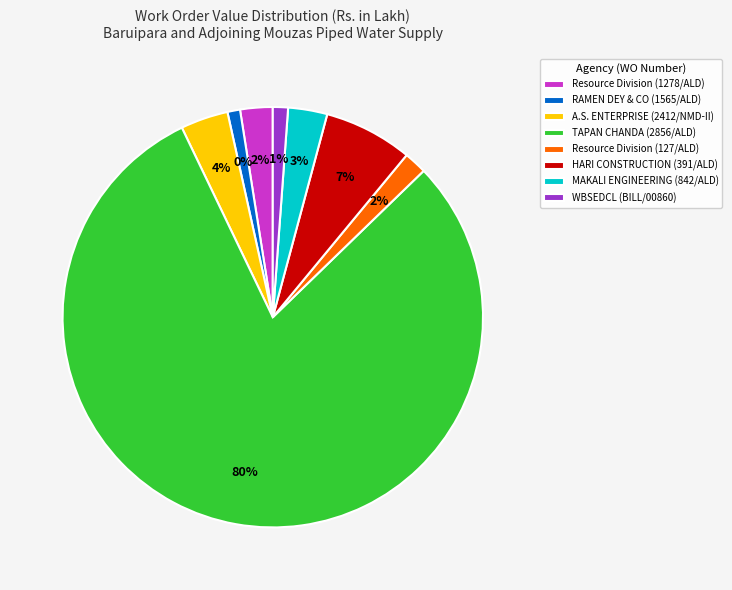

To the nearest percent, what portion does Resource Division (127/ALD) represent?

2%